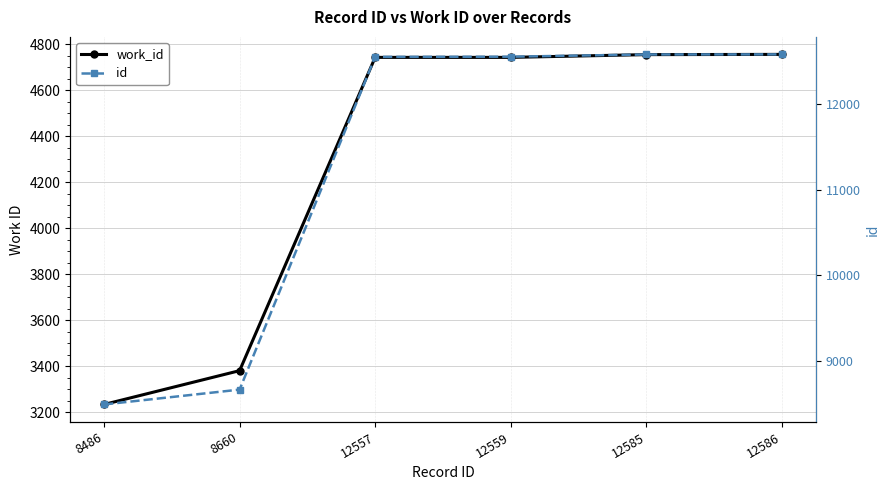

Rank the series by their average value, from lowest to highest.

work_id, id